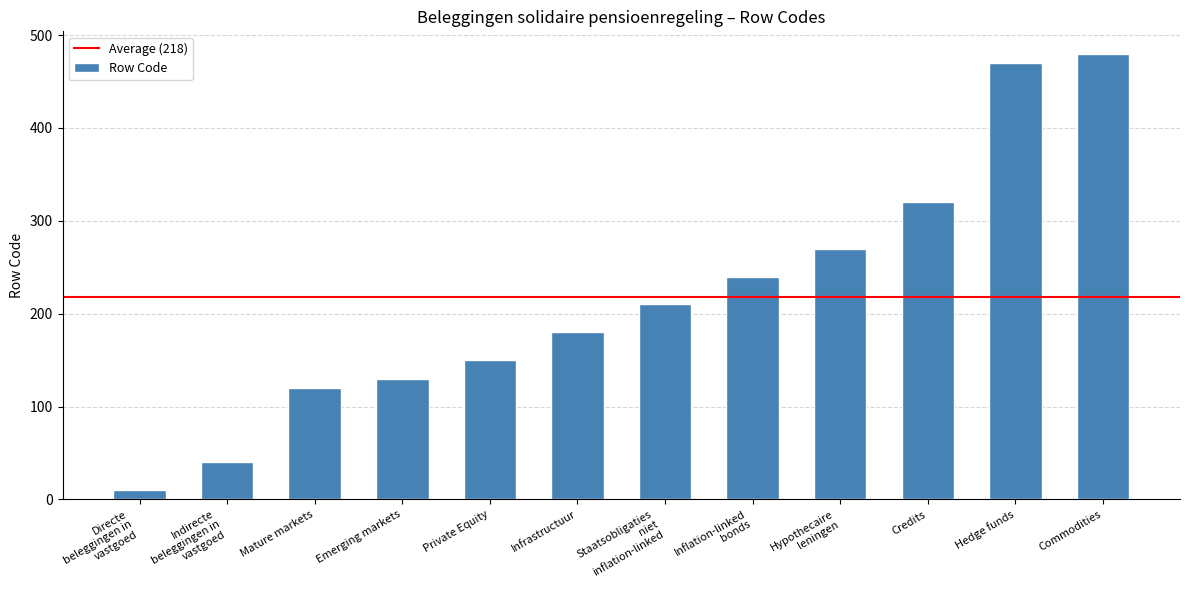

Read the value at Credits.

320